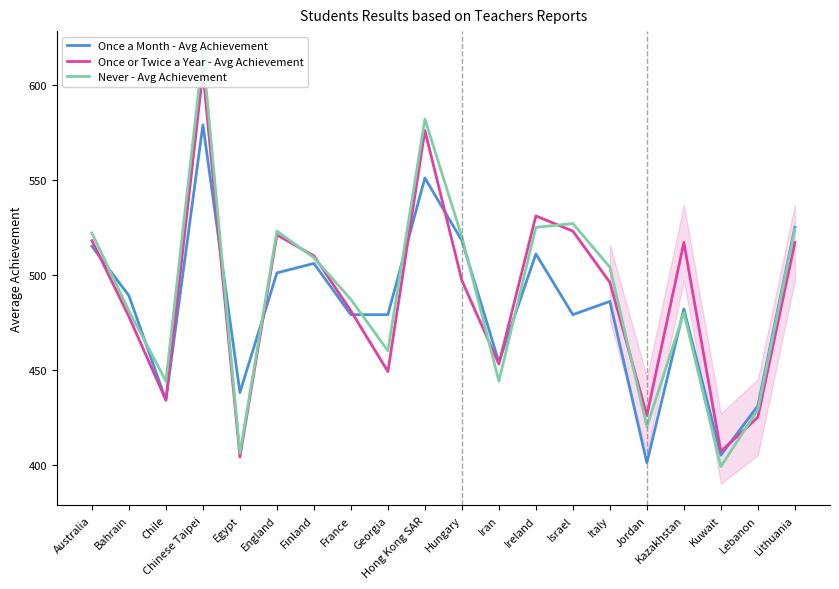

Which series ends up on top after the final intersection of Once a Month - Avg Achievement and Once or Twice a Year - Avg Achievement?

Once a Month - Avg Achievement